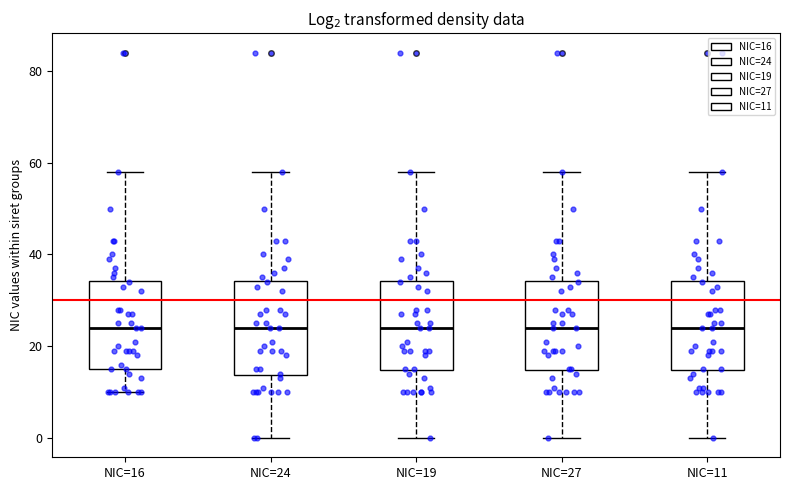

Reading left to right, transcribe this box plot: for each box, give where its median line is, the range the box spans, and where its two whiskers end, as read against the y-axis. The values are not printed on the chart, so give them approximately, as read against the axis.

NIC=16: median 24, box 16 to 34, whiskers 10 to 58
NIC=24: median 24, box 14 to 34, whiskers 0 to 58
NIC=19: median 24, box 14 to 34, whiskers 0 to 58
NIC=27: median 24, box 14 to 34, whiskers 0 to 58
NIC=11: median 24, box 14 to 34, whiskers 0 to 58